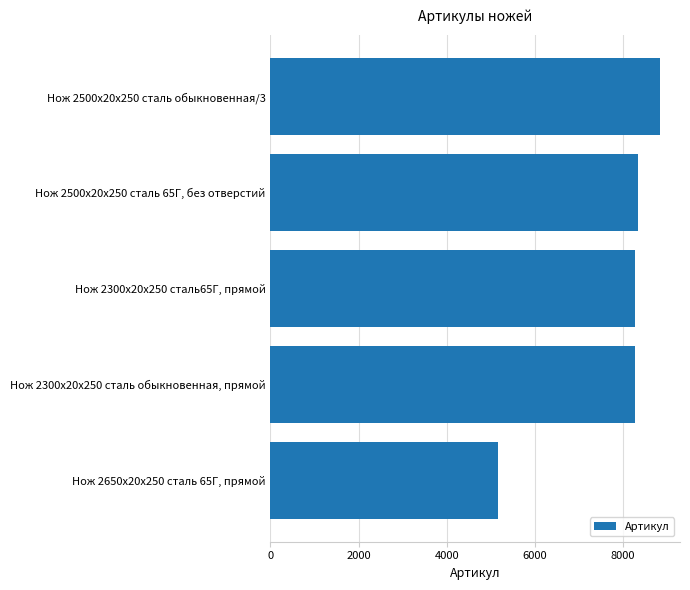

What is the sum of all values?

38894